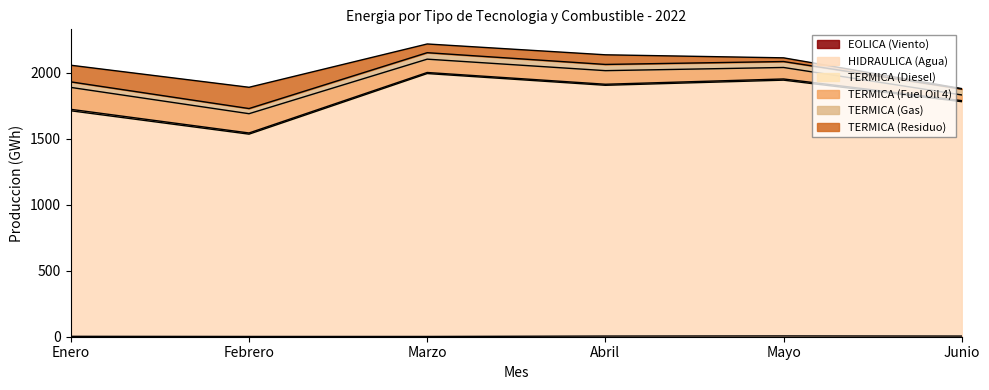

Where is TERMICA (Residuo) nearest to the value 82?

Abril